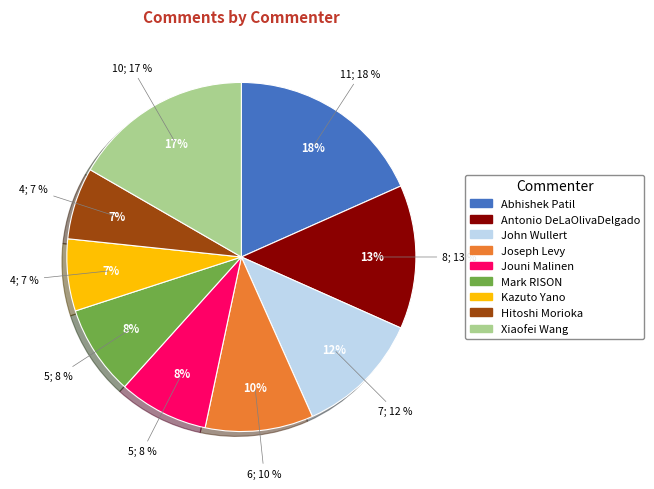

Count the number of slices in the pie.

9